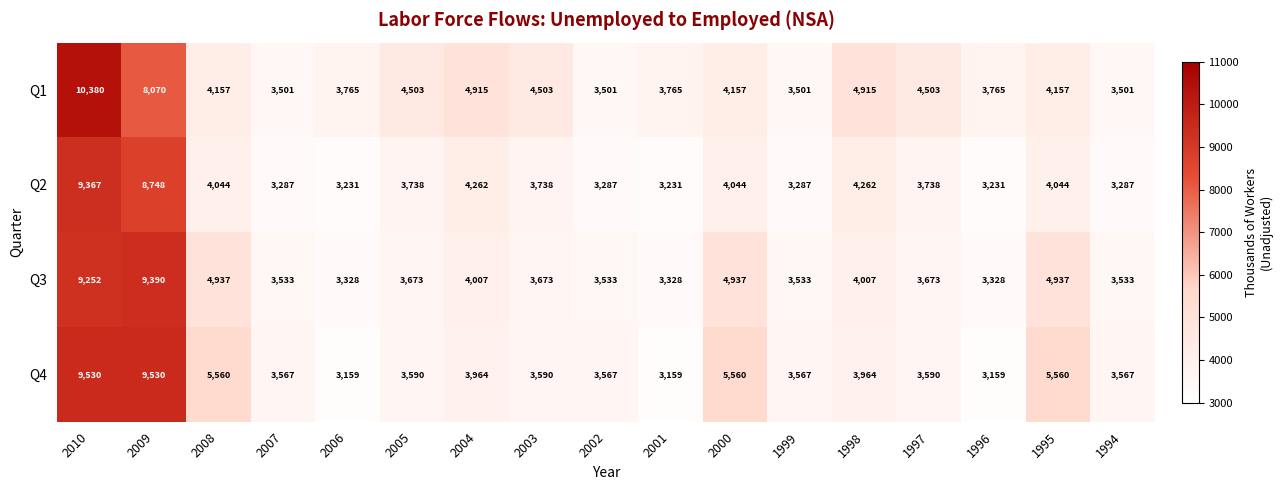

Is it true that Q3 equals 3533 at 2002?

True